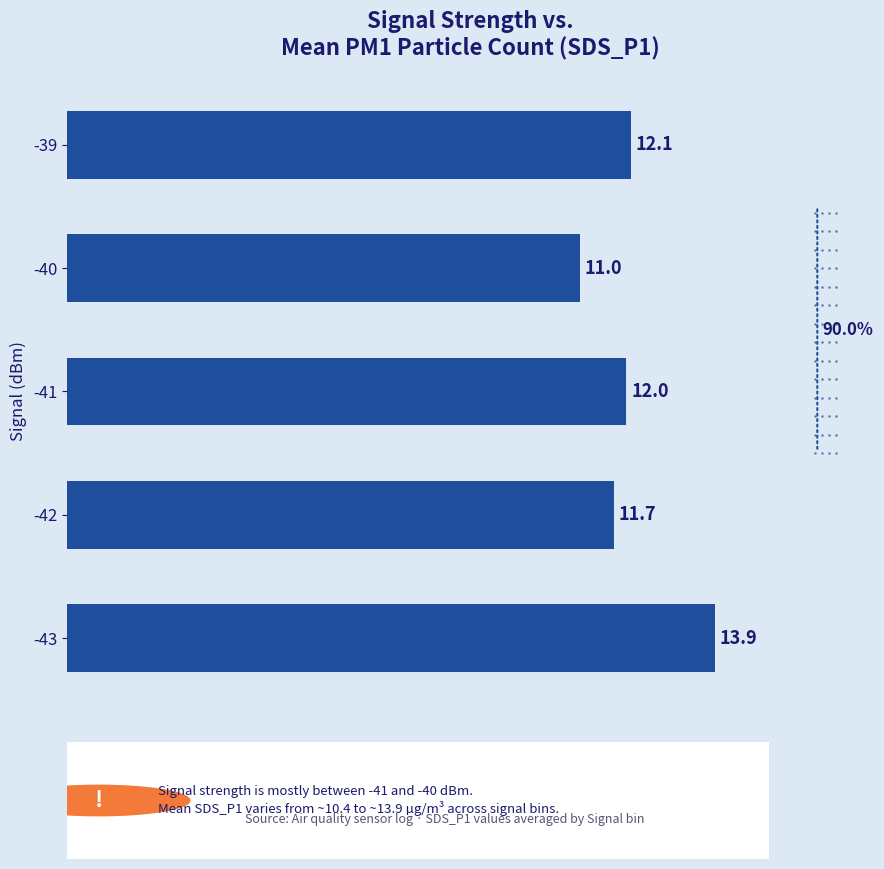

What is the maximum value shown in the chart?

13.9